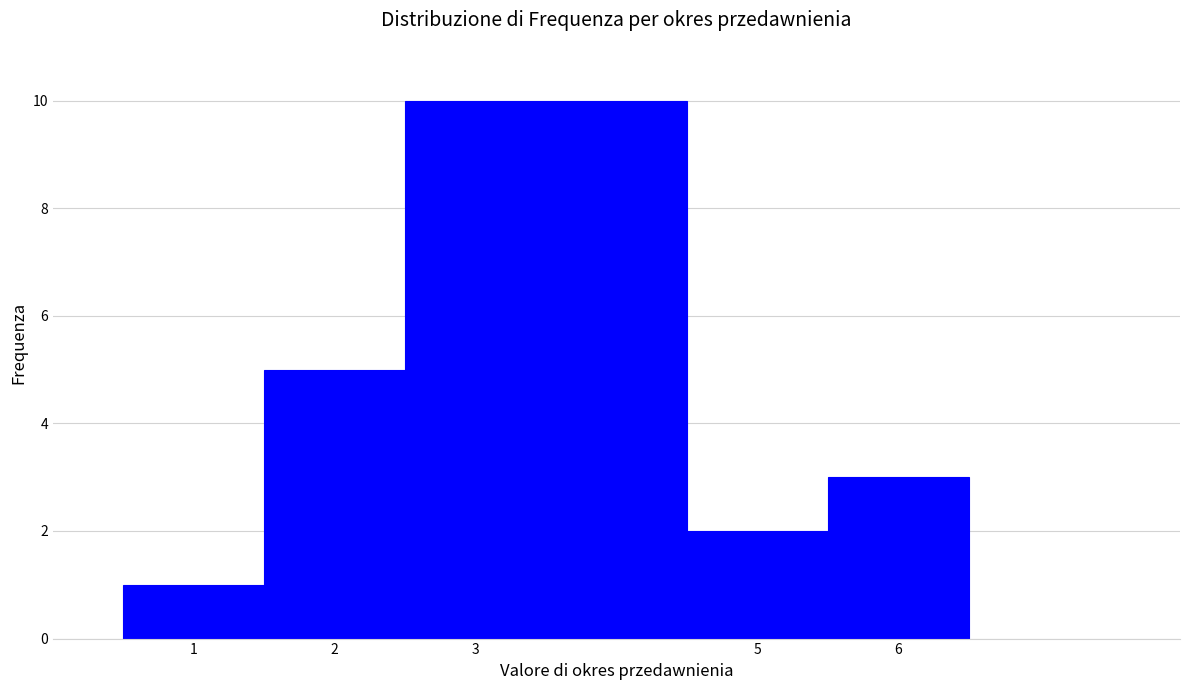

Reading left to right, list every bar in this chart as the range it spans on the x-axis followed by its height. The values are not printed on the chart, so give them approximately, as read against the axis.

0.5 to 1.5: 1
1.5 to 2.5: 5
2.5 to 4.5: 10
4.5 to 5.5: 2
5.5 to 6.5: 3